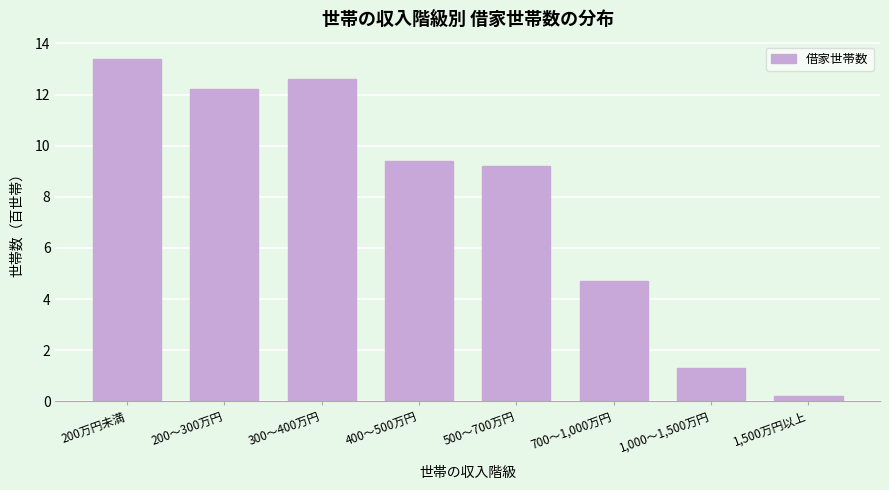

Reading left to right, what are all the values shown in this chart?

13.4	12.2	12.6	9.4	9.2	4.7	1.3	0.2